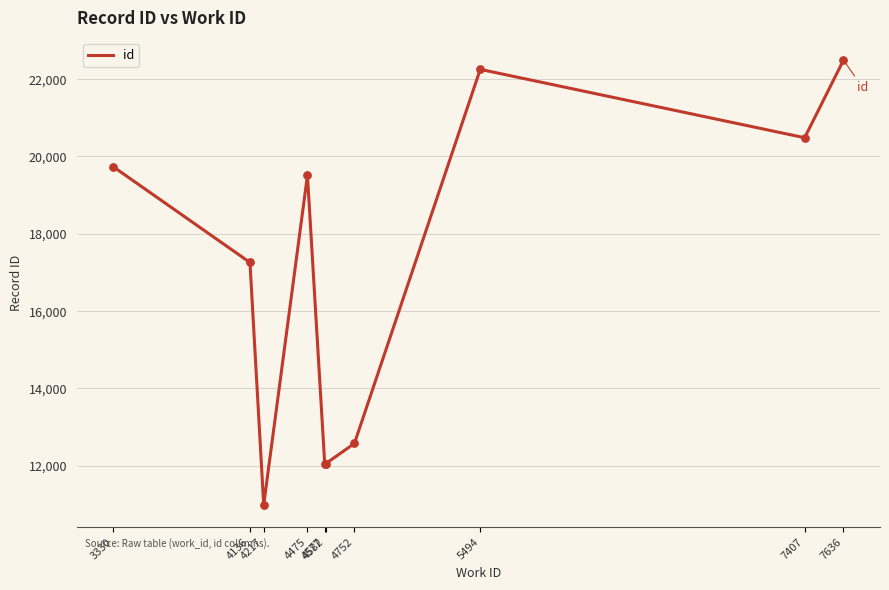

What is the change in value from 4577 to 4582?

+13